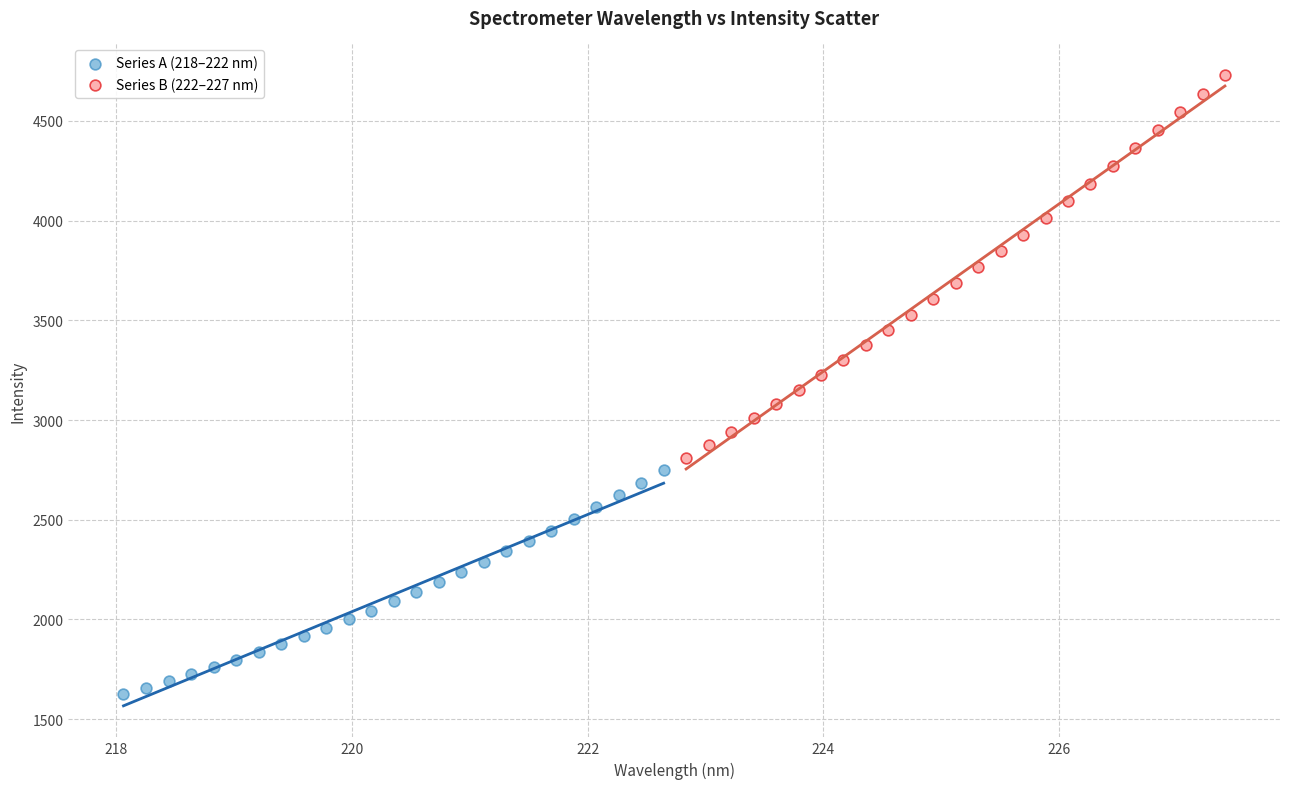

Which series reaches the minimum Y coordinate?

Series A (218–222 nm)